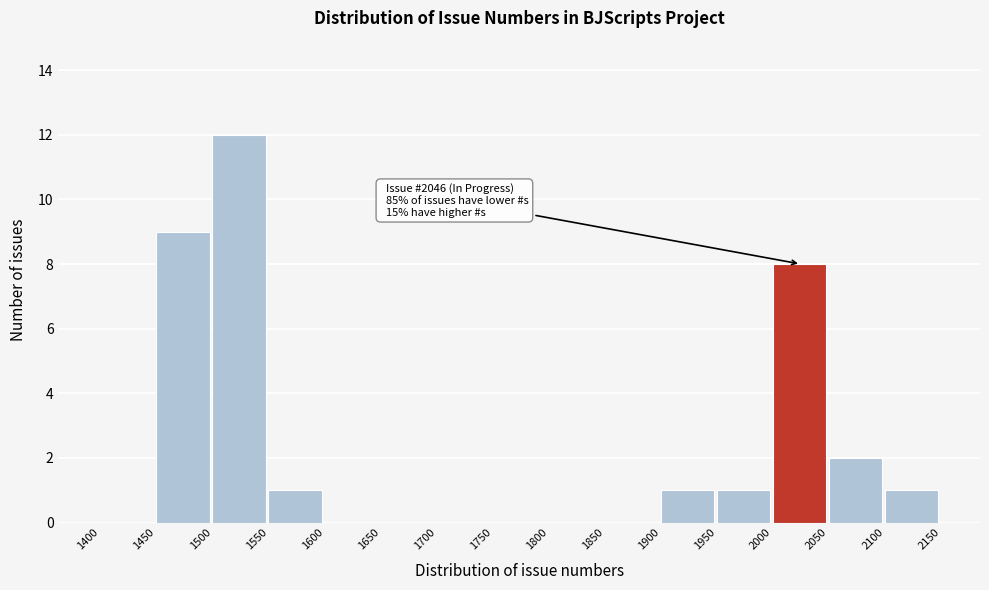

Which range on the x-axis has the tallest bar?

1500 to 1550